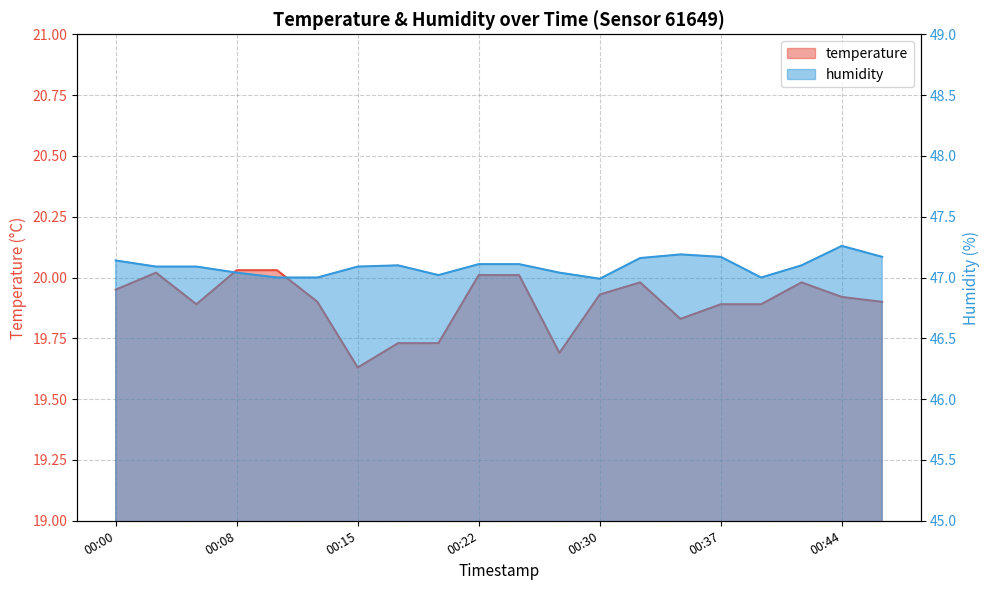

Which series has the widest spread of values?

temperature